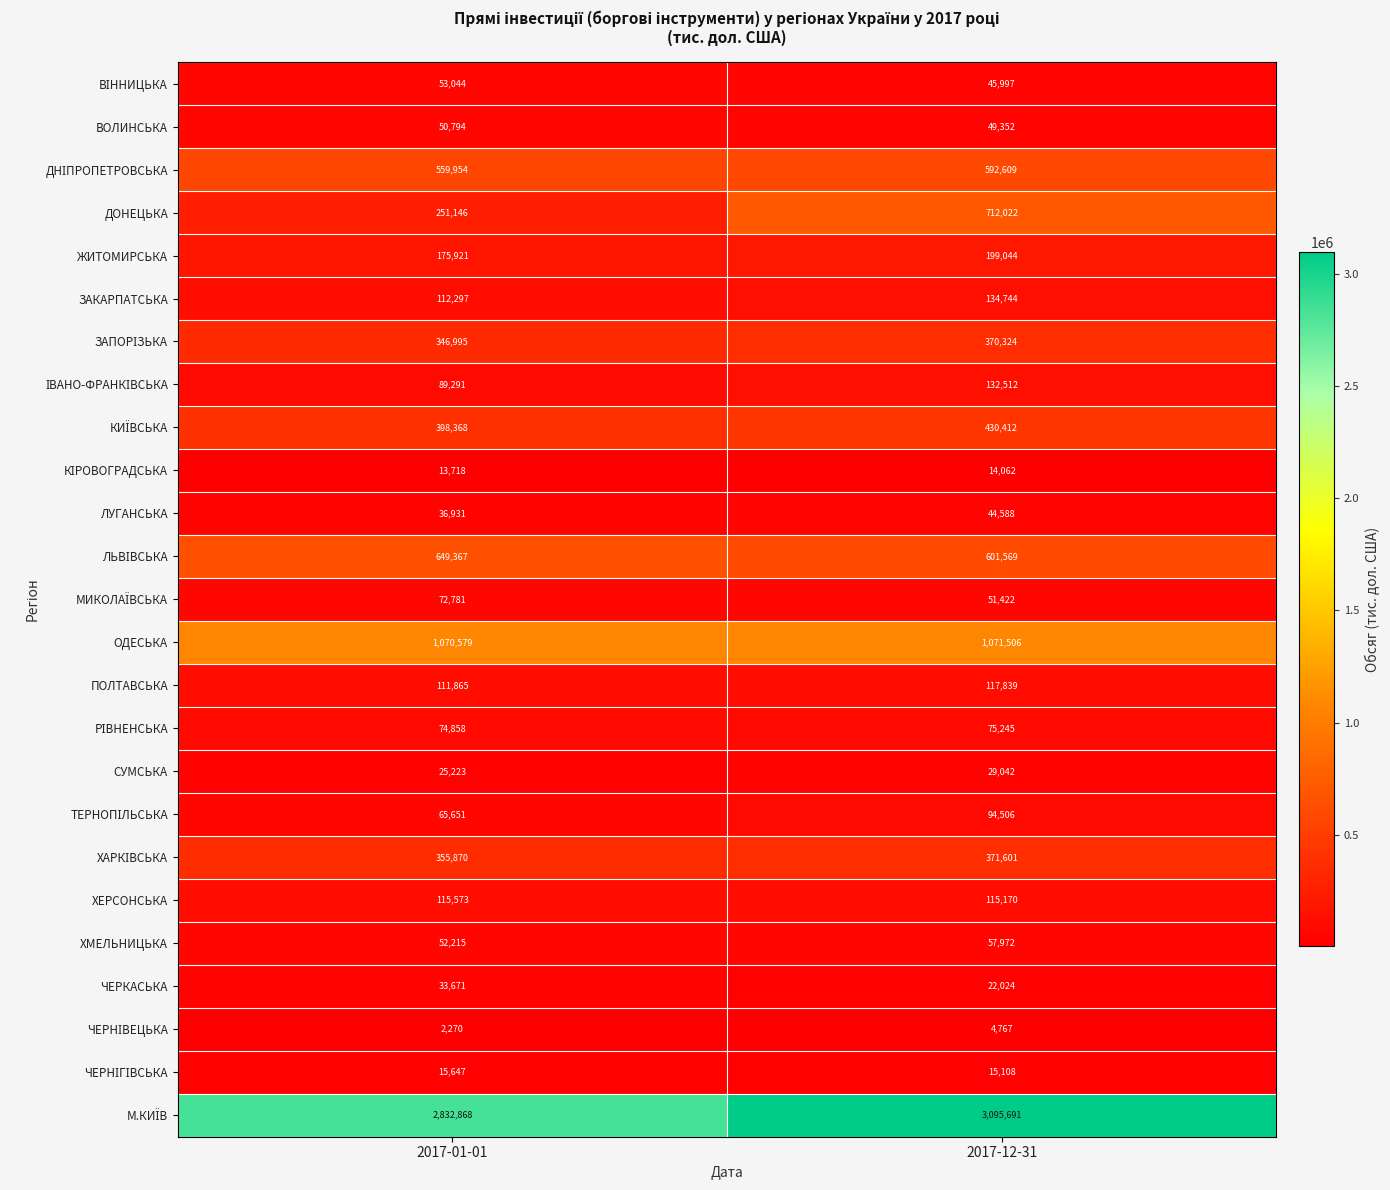

At which category is the sum across all series the highest?

2017-12-31